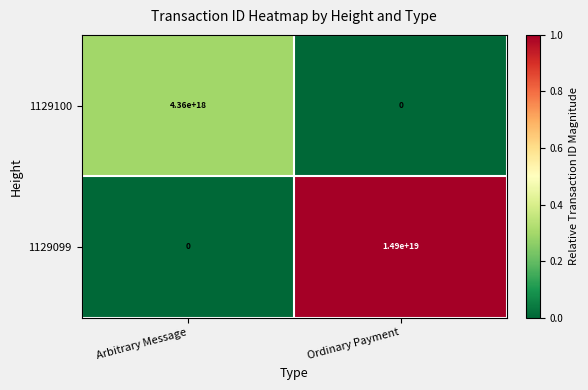

Where is 1129099 nearest to the value 7450000000000000000?

Arbitrary Message